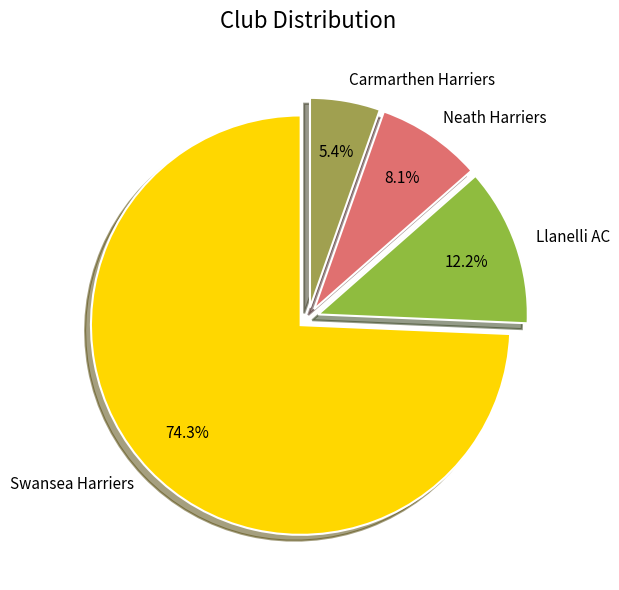

Count the number of slices in the pie.

4